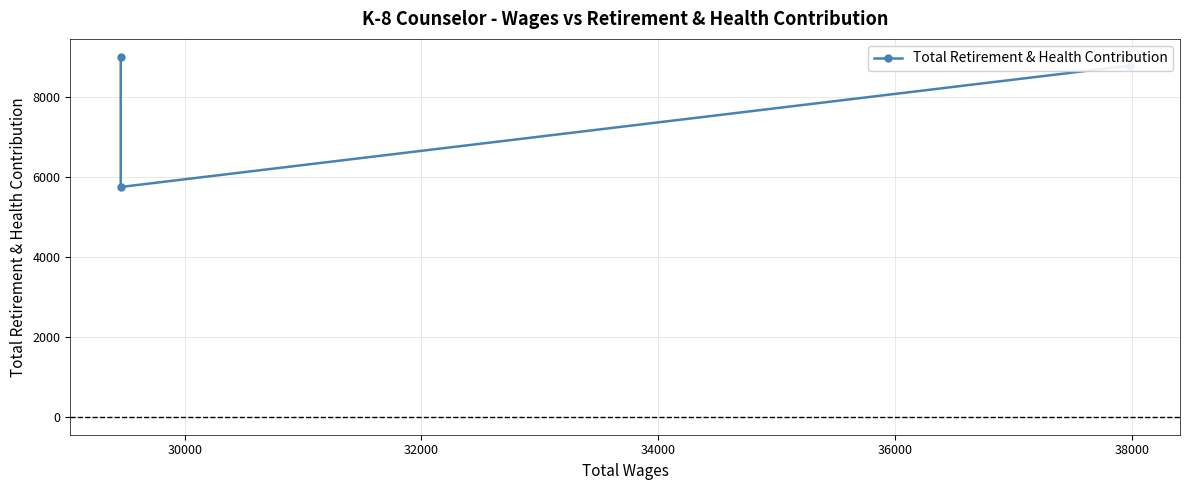

Reading left to right, extract all data points from this chart.

8788	5752	9009